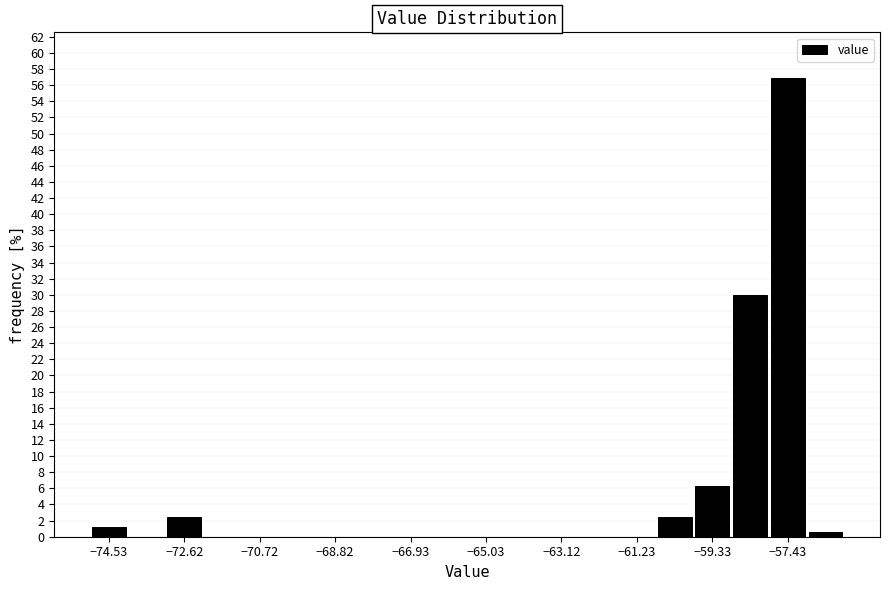

How tall is the bar that spans -75.00 to -74.05 on the x-axis? Neither the bar edges nor the heights are printed on the chart, so give them approximately, as read against the axes.

1.2